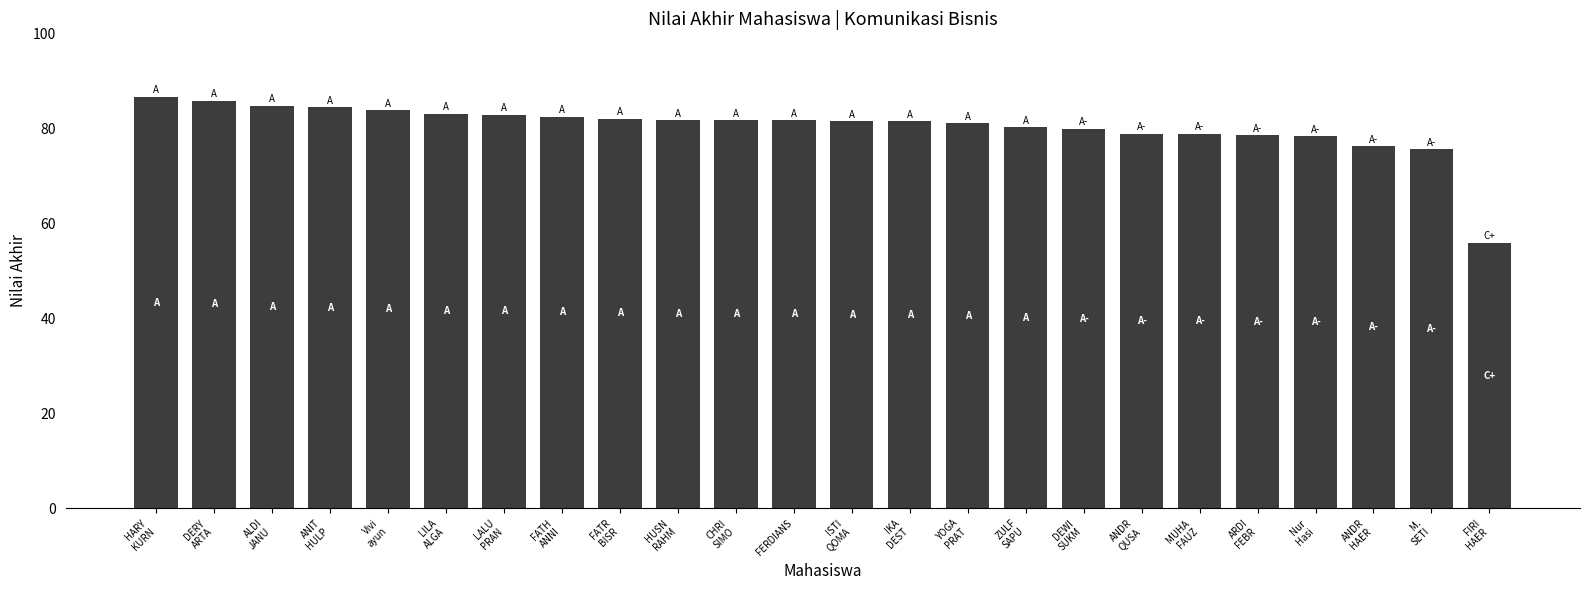

What is the minimum value shown in the chart?

55.9